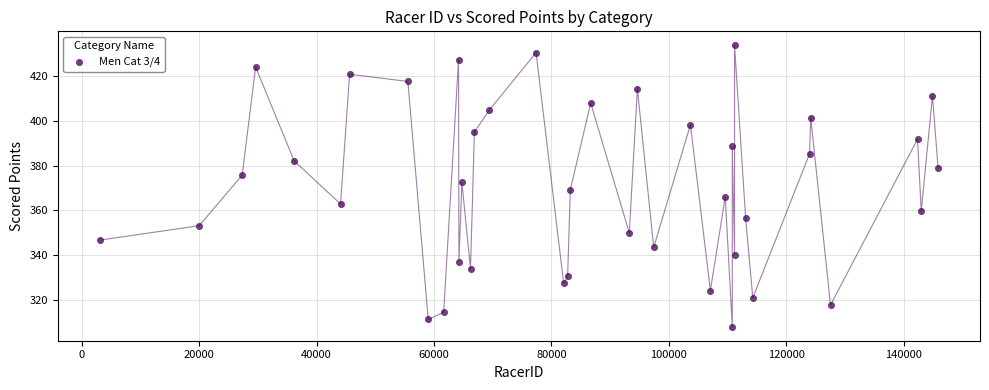

What is the range of X values (max minus min)?

142771.0